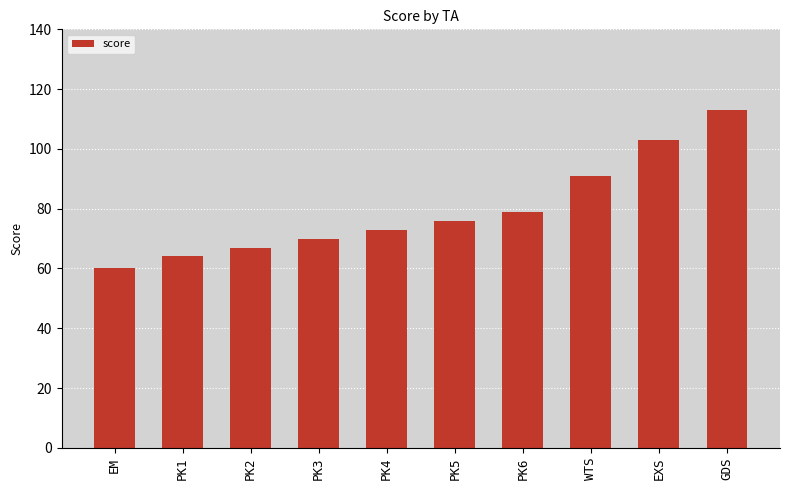

The value at WTS is 91. True or false?

True